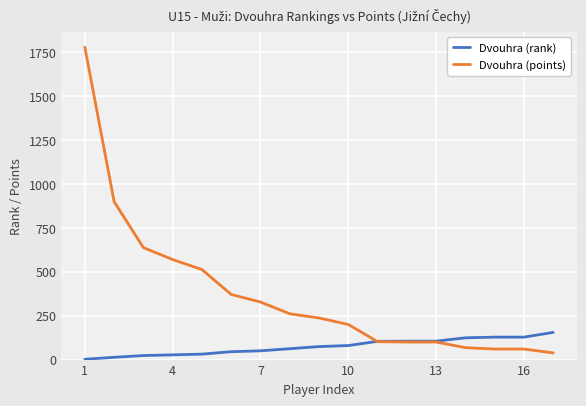

List the series in order of their peak value, lowest first.

Dvouhra (rank), Dvouhra (points)